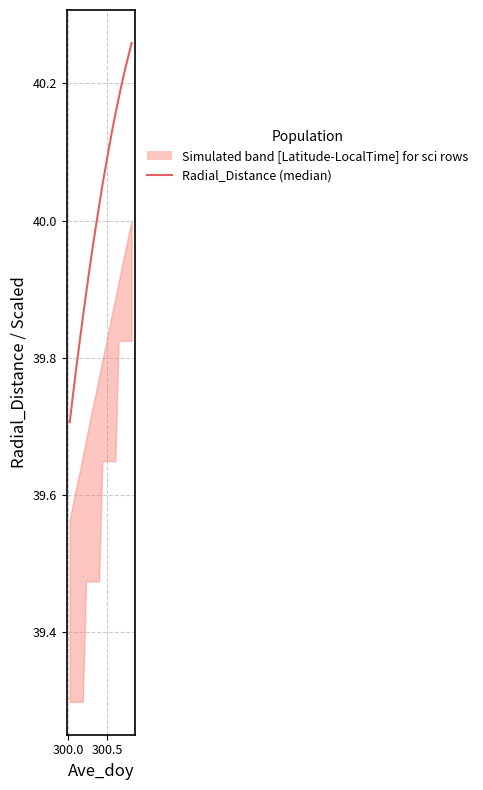

What is the sum of all values?

800.3